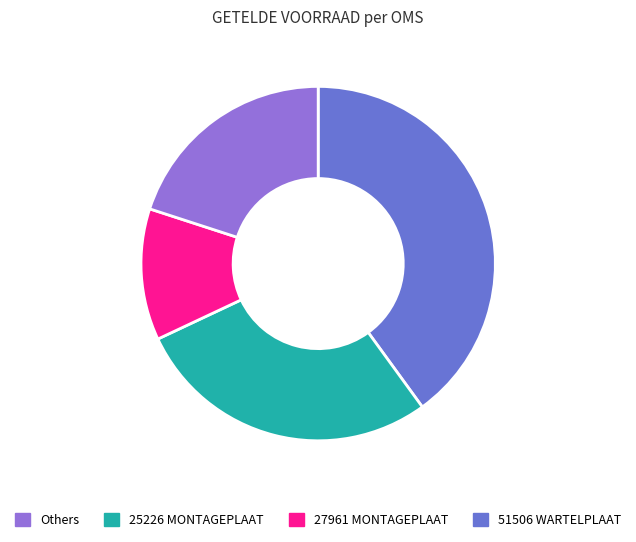

Count the number of slices in the pie.

4